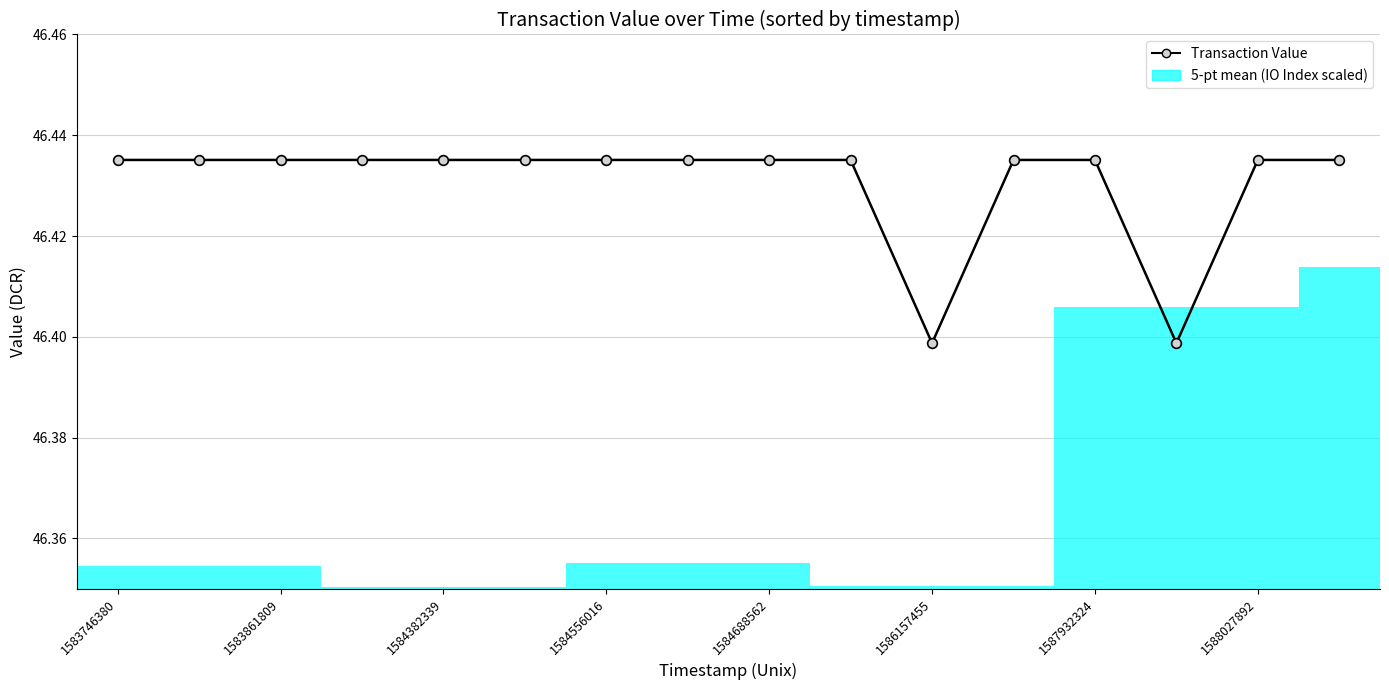

Reading right to left, what are all the values shown in this chart?

46.4	46.4	46.4	46.4	46.4	46.4	46.4	46.4	46.4	46.4	46.4	46.4	46.4	46.4	46.4	46.4